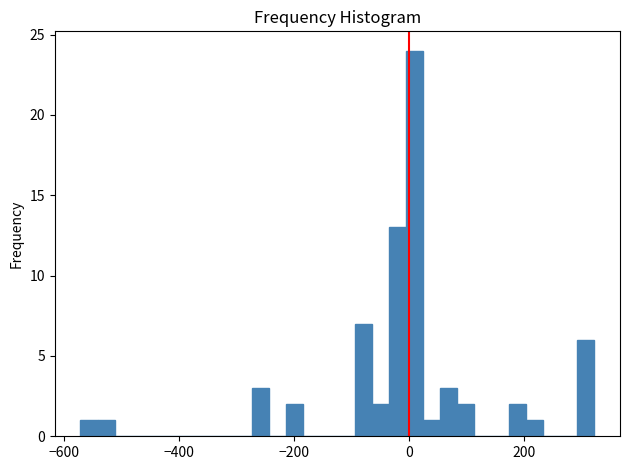

Read against the x-axis, roughly where is the centre of the tallest bar?

0